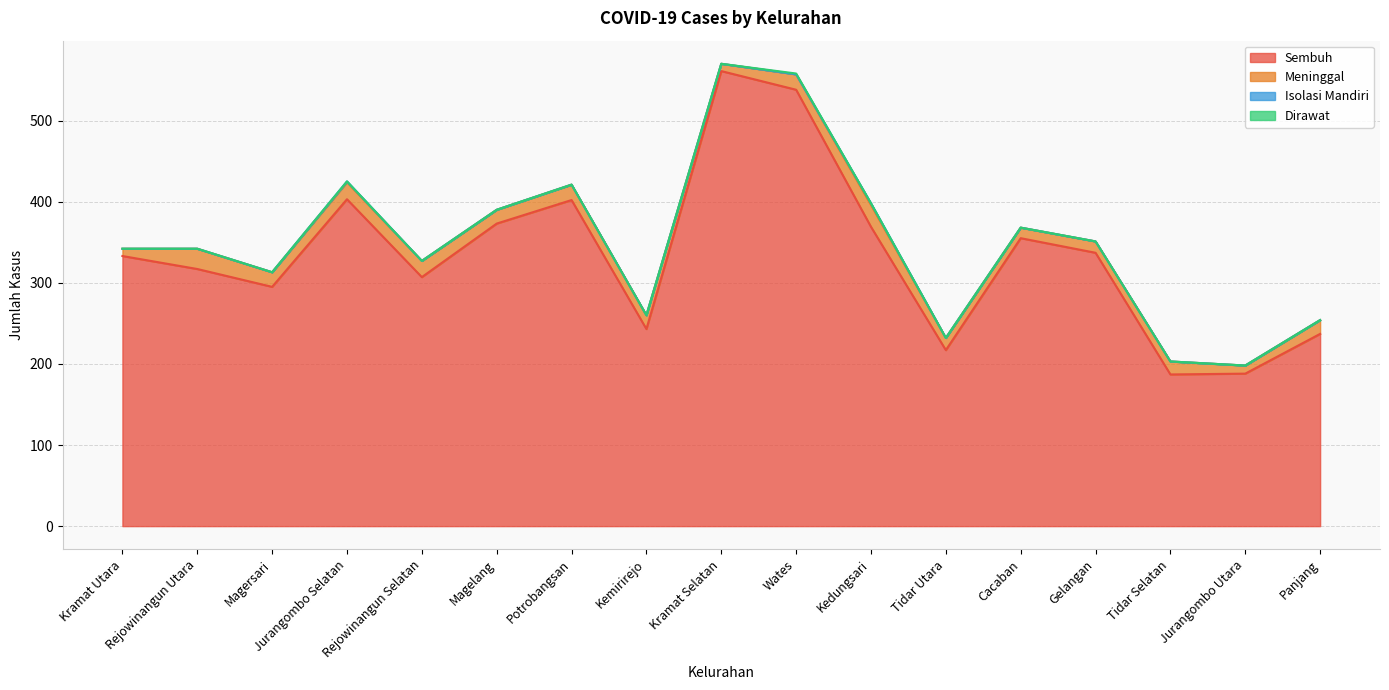

What position from the left is Rejowinangun Selatan?

5